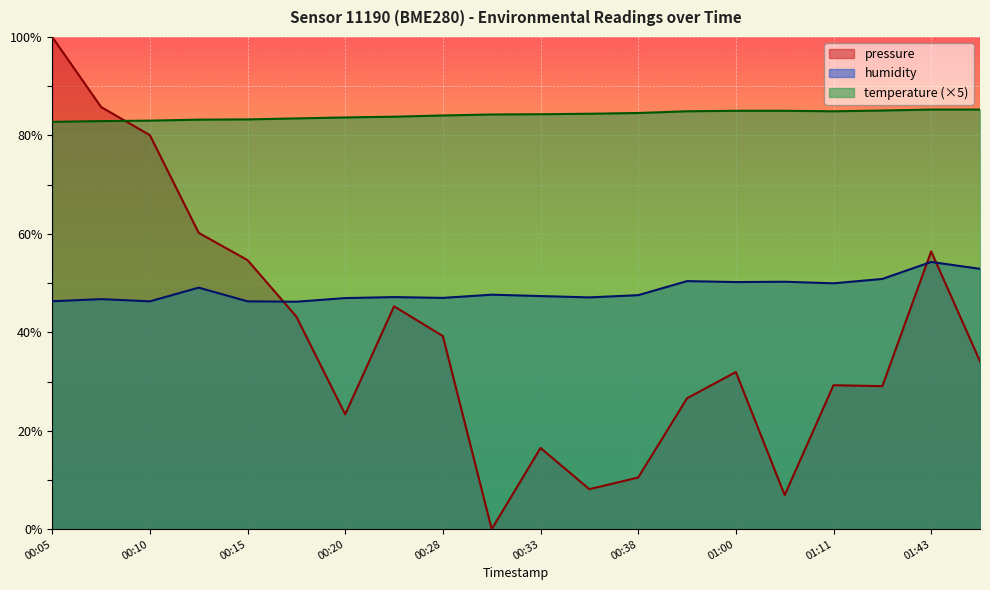

Is it true that temperature equals 84.3 at 00:33?

True